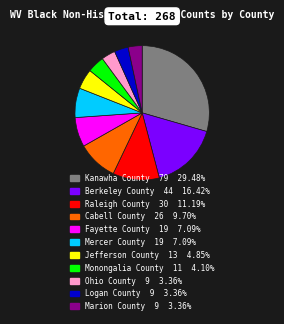

Which has a higher value, Jefferson County or Ohio County?

Jefferson County